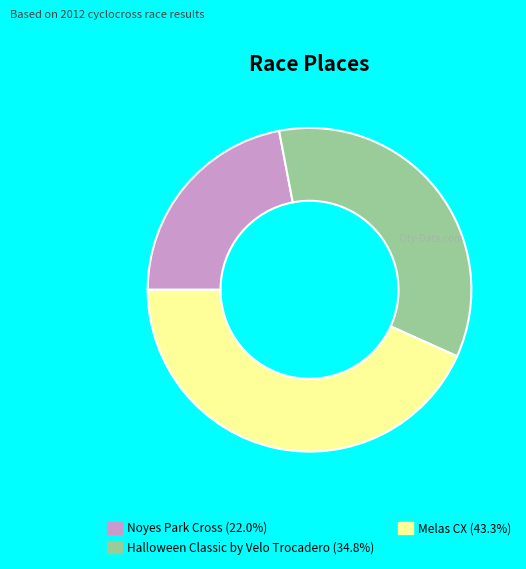

Does Noyes Park Cross (22.0%) represent more than half of the total?

No